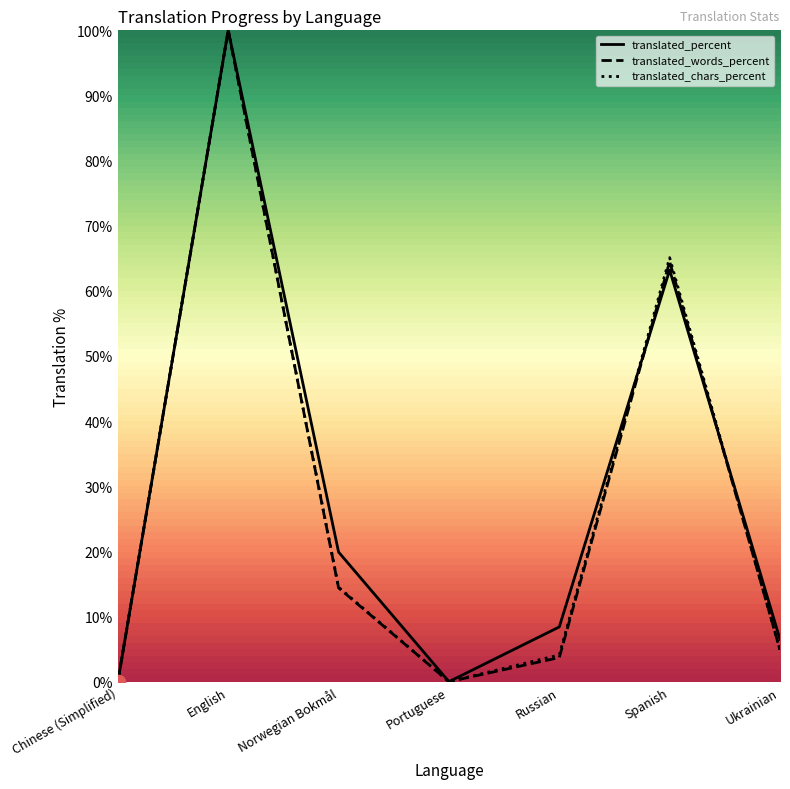

The value of translated_chars_percent at Russian is 4.1. True or false?

True